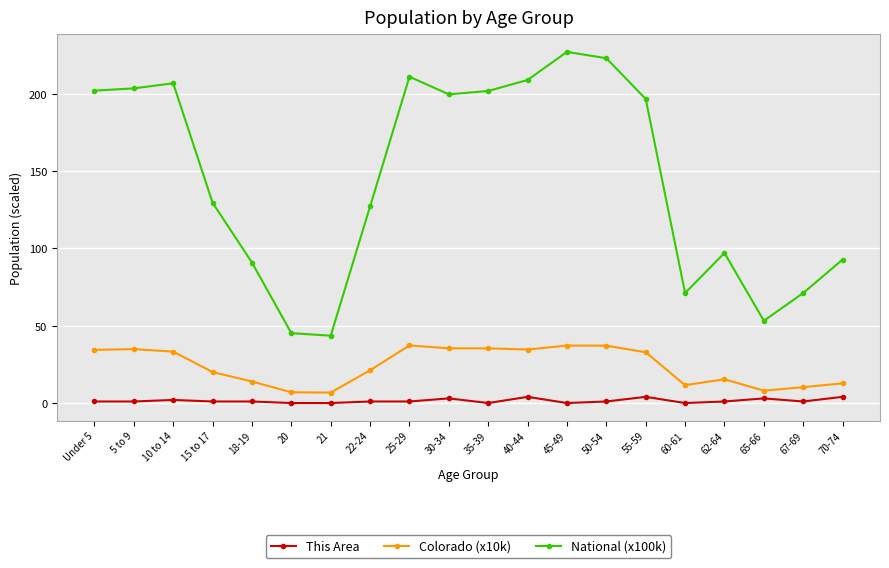

Which series has the largest total across all categories?

National (x100k)